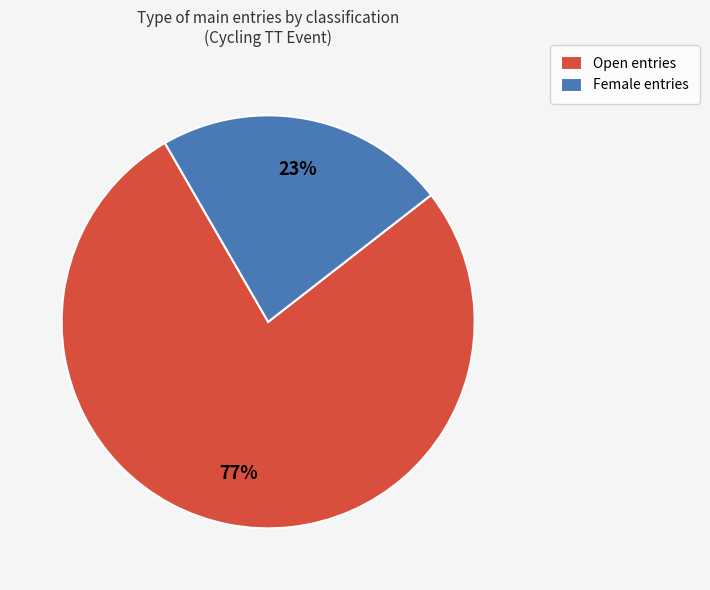

Rank the categories by value from lowest to highest.

Female, Open